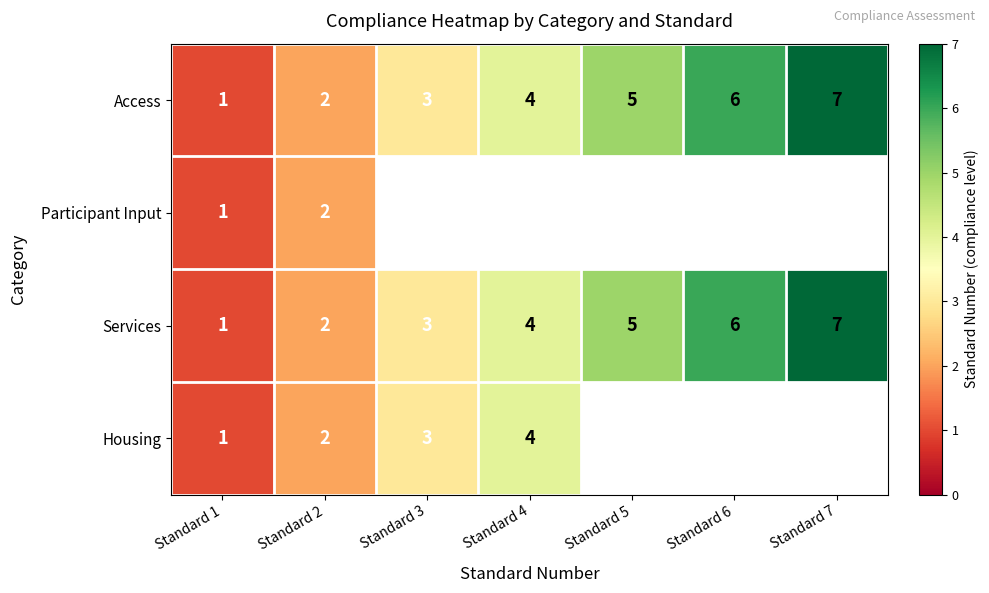

What is the maximum value shown in the chart?

7.0